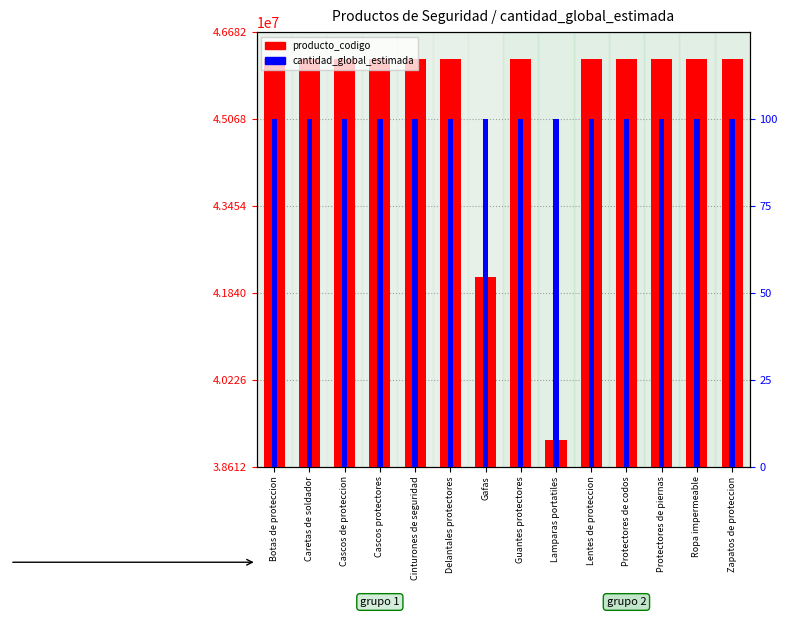

What is the sum of all cantidad_global_estimada values?

1400